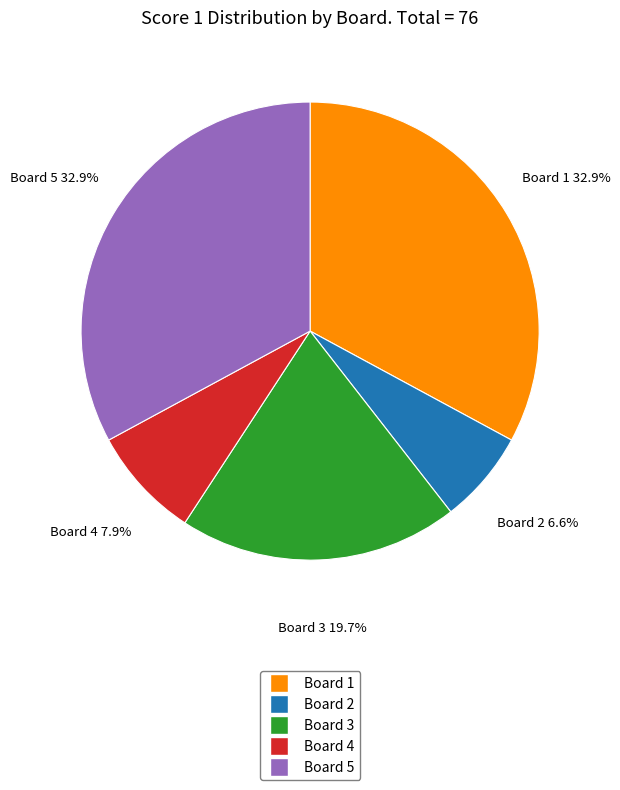

To the nearest percent, what is the difference between the largest and smallest slice percentages?

26%